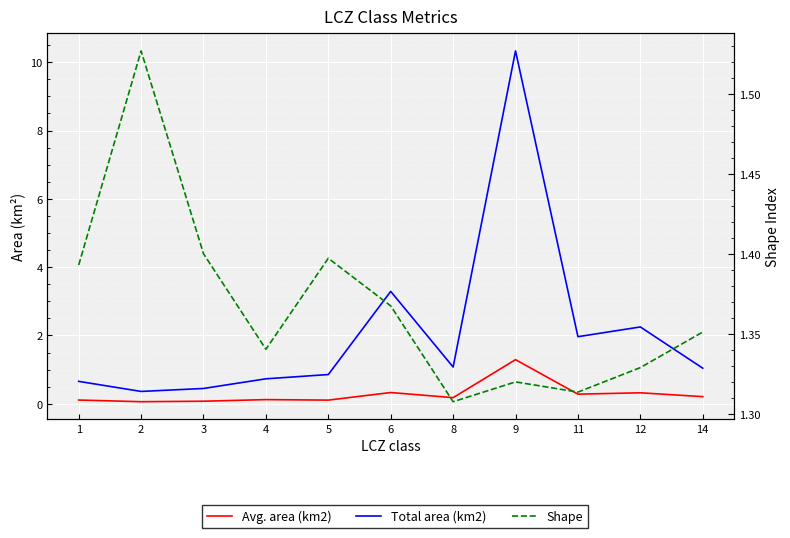

Is the value of Avg. area (km2) at 6 greater than the value of Total area (km2) at 11?

No